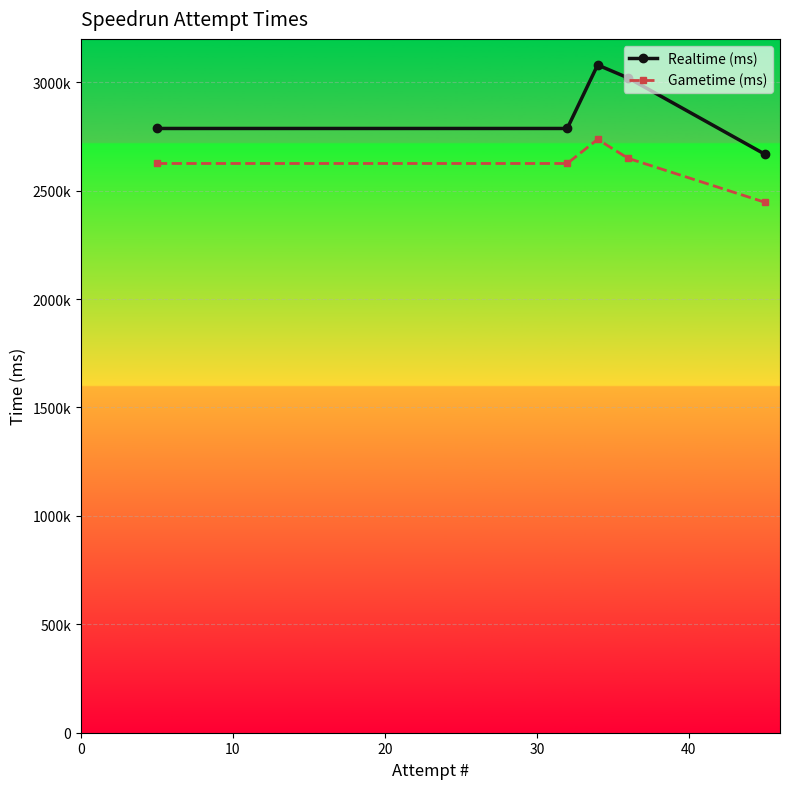

Does the chart display data point markers on the line(s)?

Yes